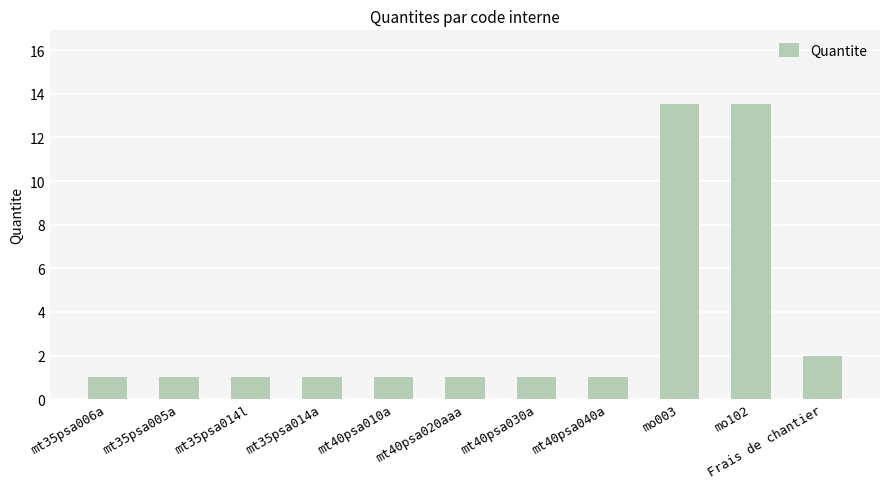

What is the label of the 8th bar from the right?

mt35psa014a